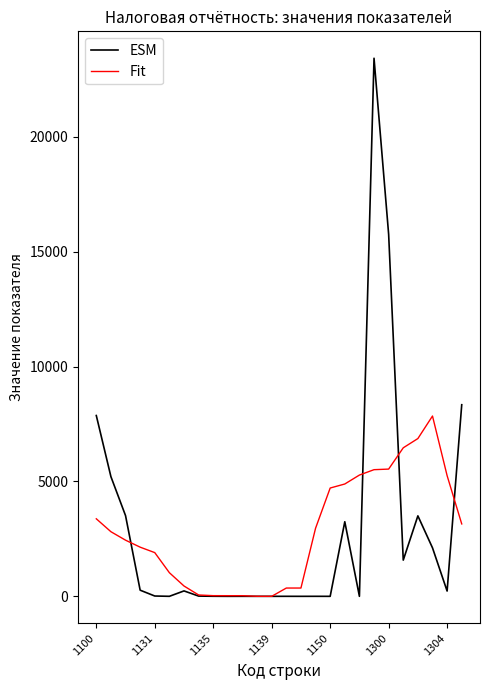

List the series in order of their peak value, lowest first.

Fit, ESM